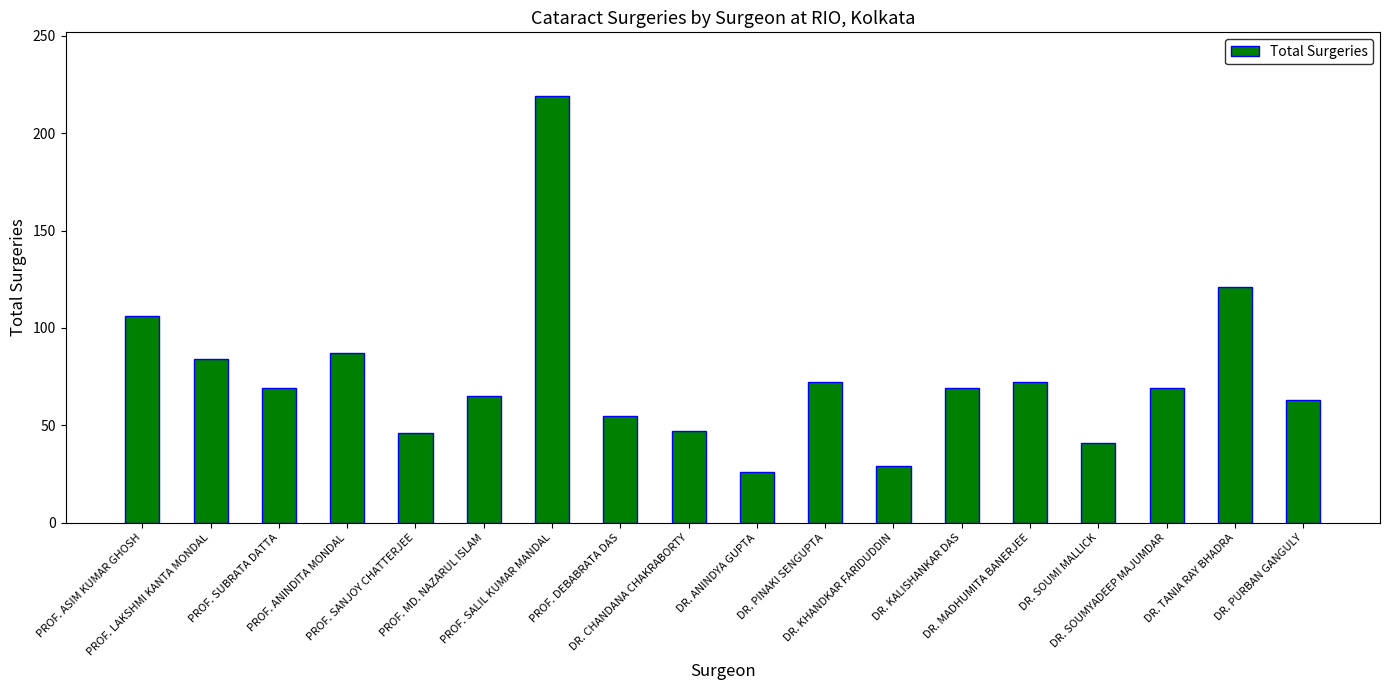

What is the sum of the values at PROF. MD. NAZARUL ISLAM and PROF. DEBABRATA DAS?

120